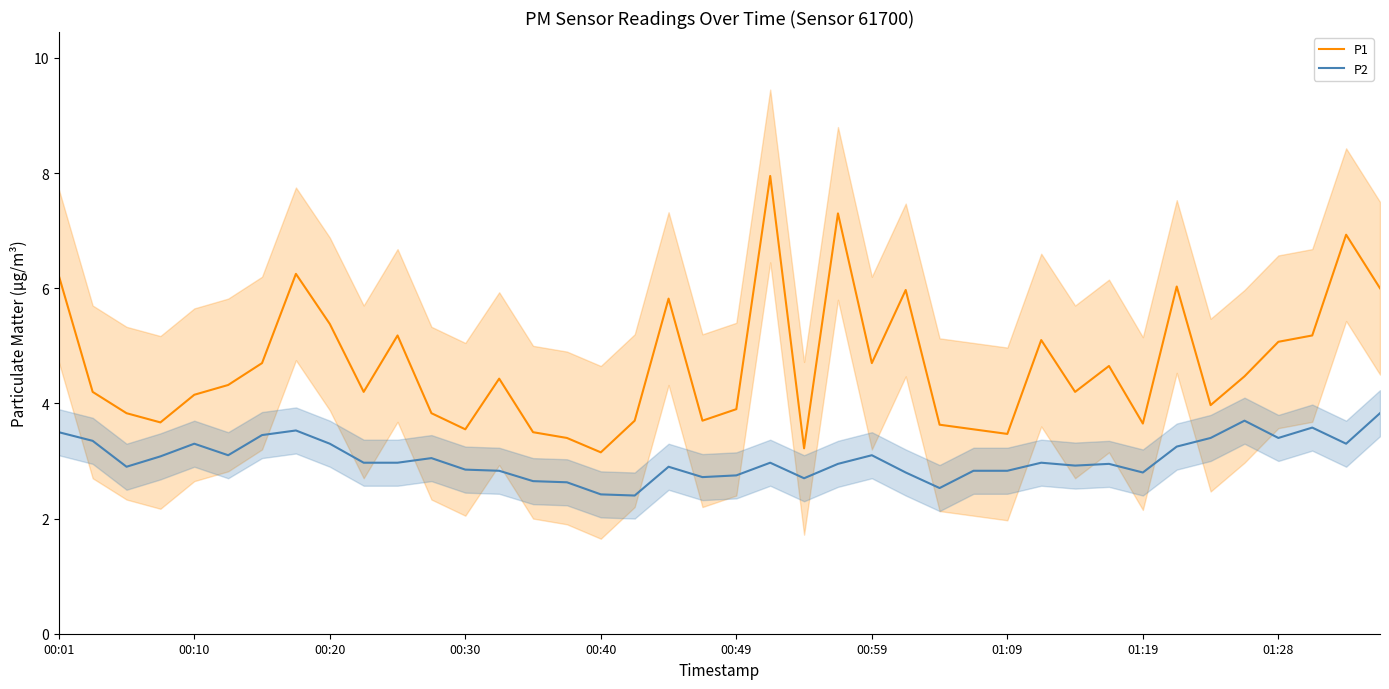

True or false: P1 has more than 0 points higher than both neighbors.

True